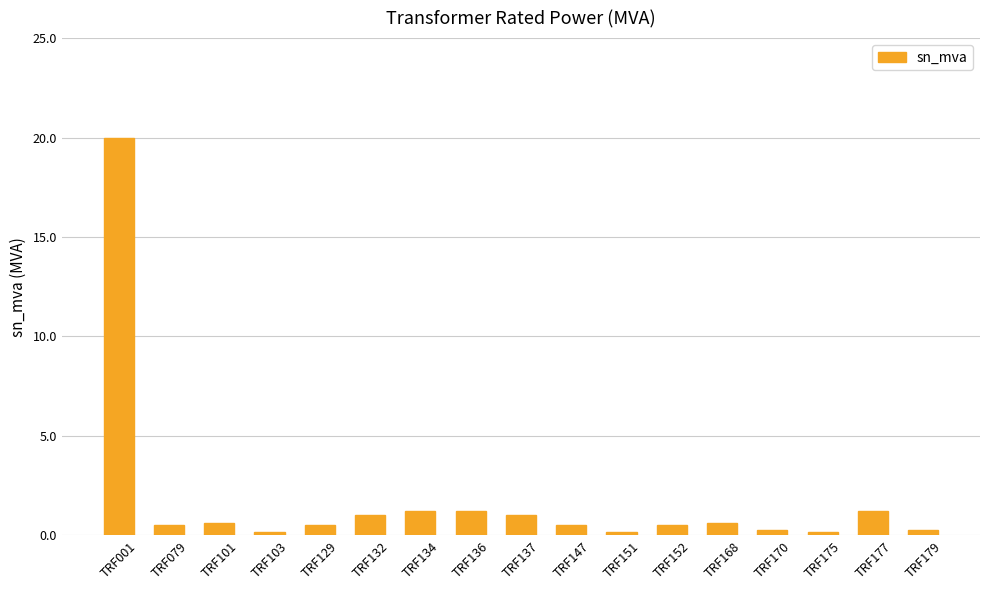

How many series are shown in this chart?

1